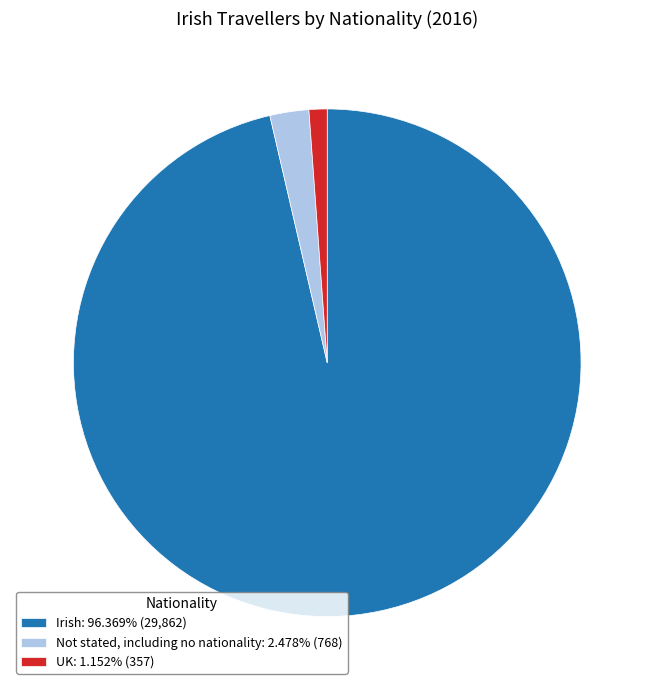

Do UK: 1.152% (357) and Not stated, including no nationality: 2.478% (768) together represent more than half of the pie?

No